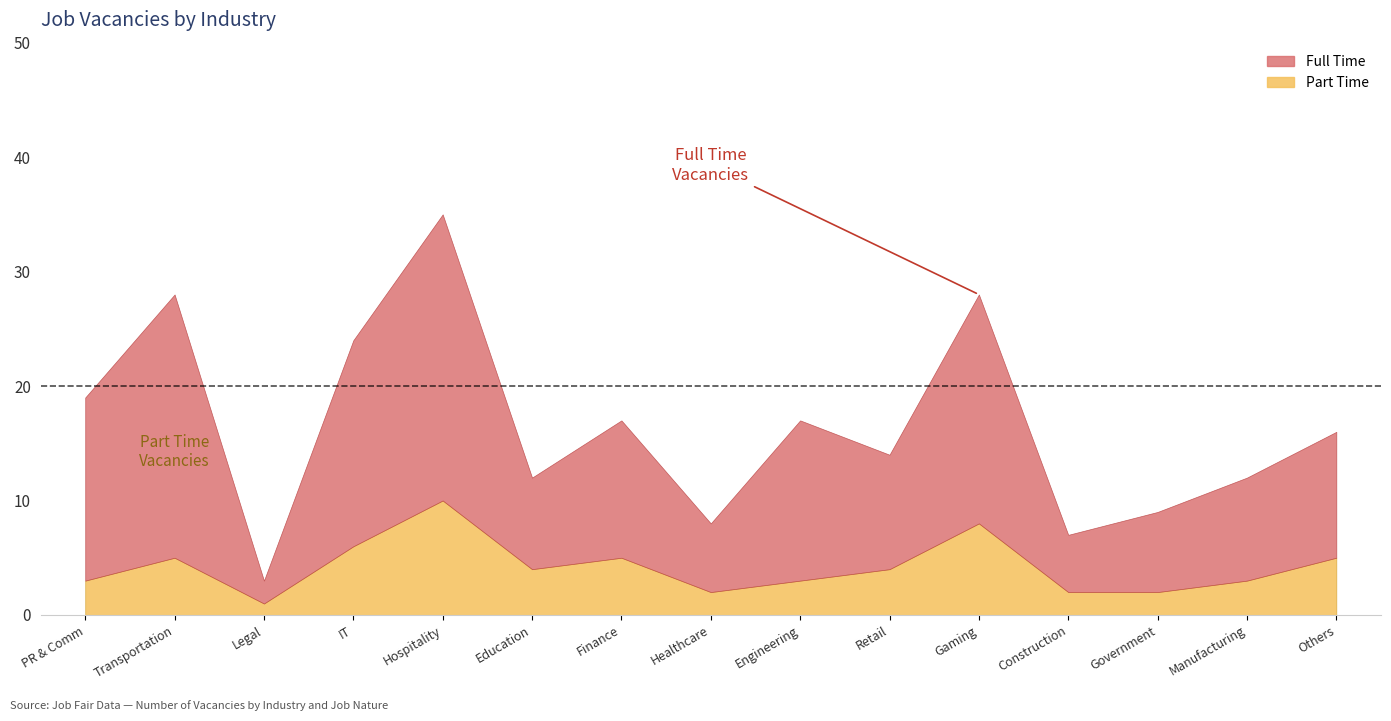

What is the total value across all series at 14?

16